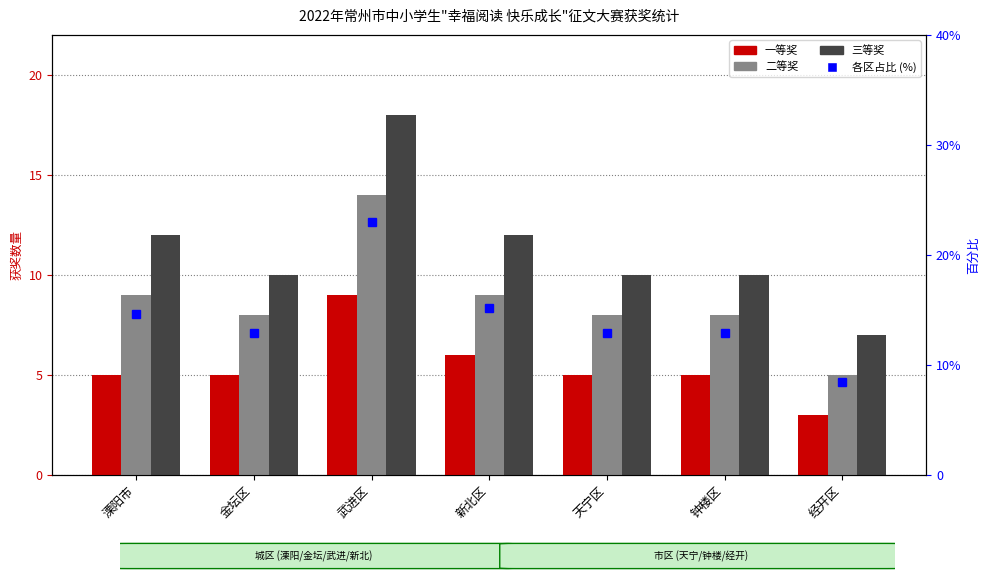

What is the sum of all 三等奖 values?

79.0